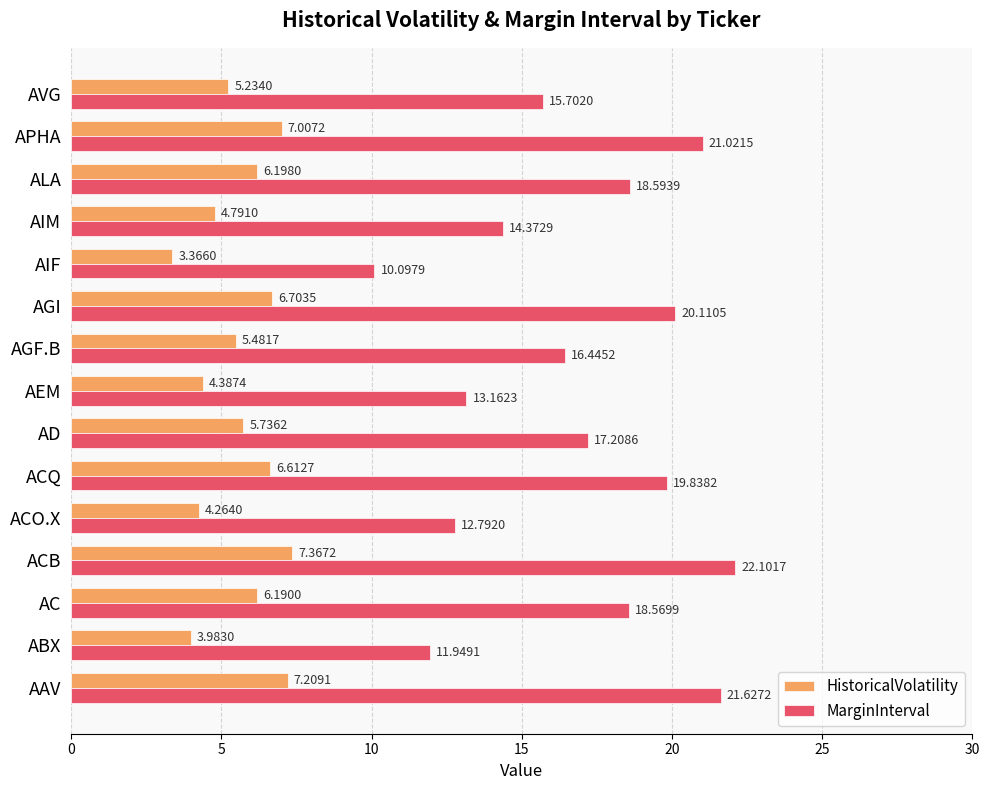

Rank the categories by MarginInterval value from highest to lowest.

ACB, AAV, APHA, AGI, ACQ, ALA, AC, AD, AGF.B, AVG, AIM, AEM, ACO.X, ABX, AIF